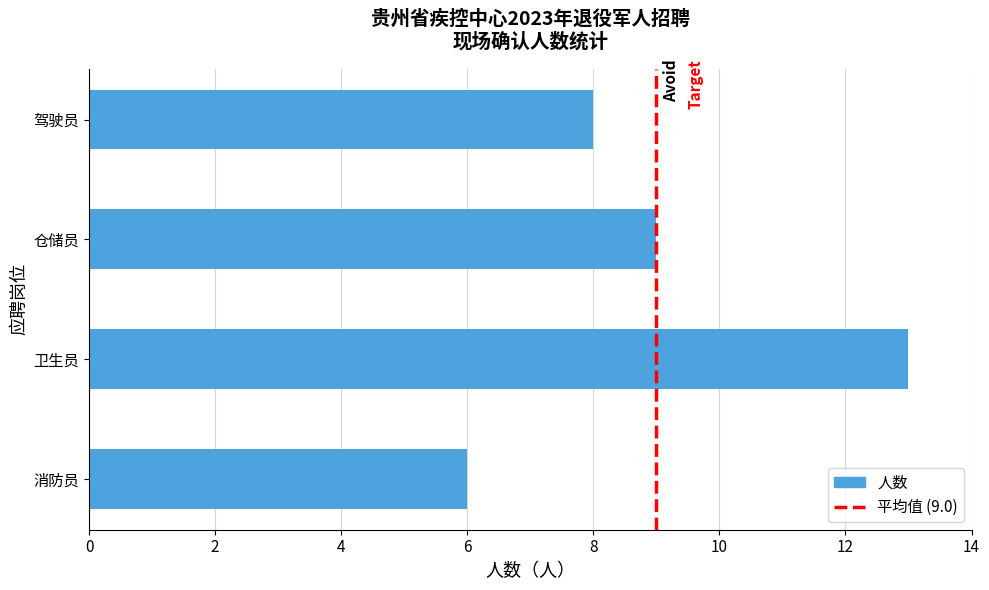

Where is the data nearest to the value 9?

仓储员